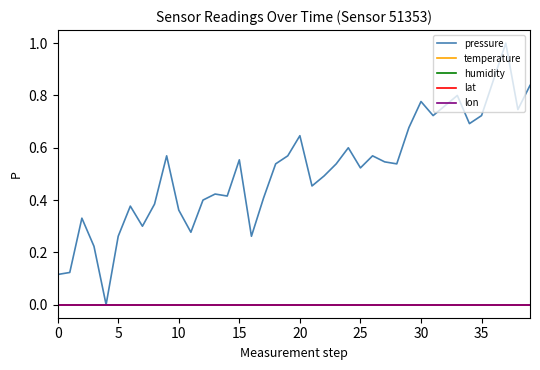

Is this an area chart (filled region under the line)?

No